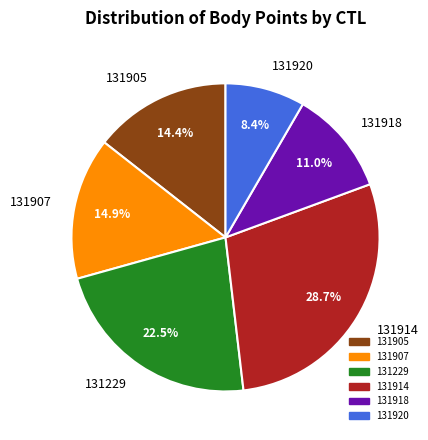

Is it true that 131918 is 11% of the pie?

True